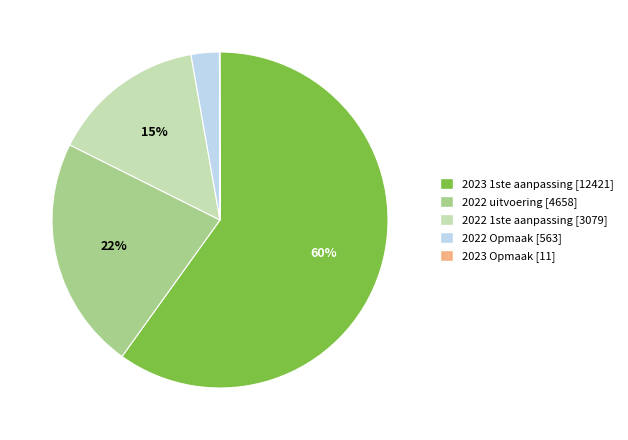

Is it true that 2022 Opmaak [563] is 3% of the pie?

True